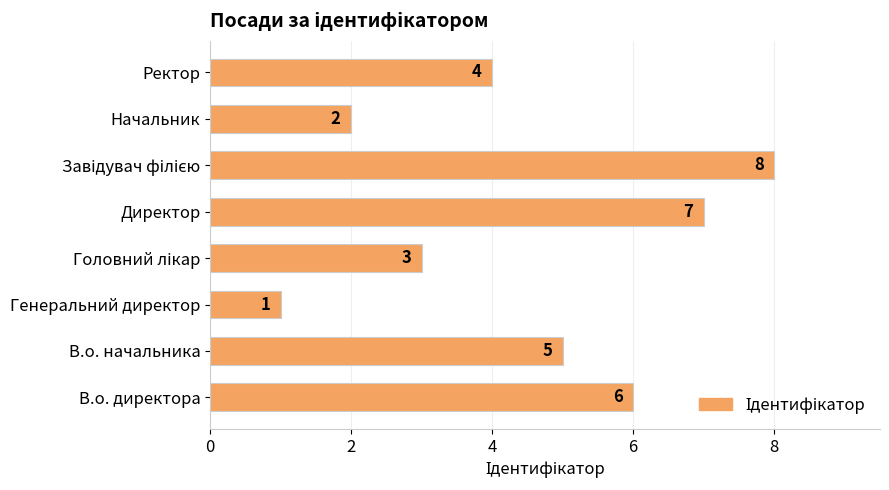

What is the difference between the maximum and second lowest values?

6